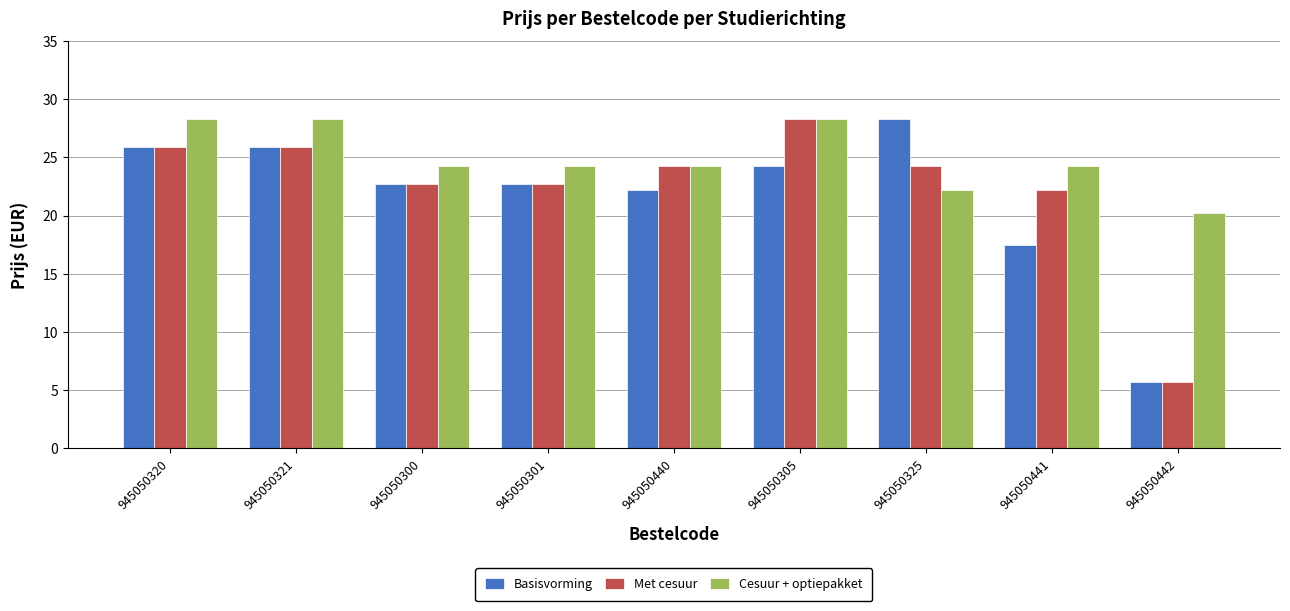

Reading right to left, list all the values displayed in this chart.

Basisvorming: 945050442=5.7	945050441=17.5	945050325=28.3	945050305=24.3	945050440=22.2	945050301=22.7	945050300=22.7	945050321=25.9	945050320=25.9
Met cesuur: 945050442=5.7	945050441=22.2	945050325=24.3	945050305=28.3	945050440=24.3	945050301=22.7	945050300=22.7	945050321=25.9	945050320=25.9
Cesuur + optiepakket: 945050442=20.2	945050441=24.3	945050325=22.2	945050305=28.3	945050440=24.3	945050301=24.3	945050300=24.3	945050321=28.3	945050320=28.3